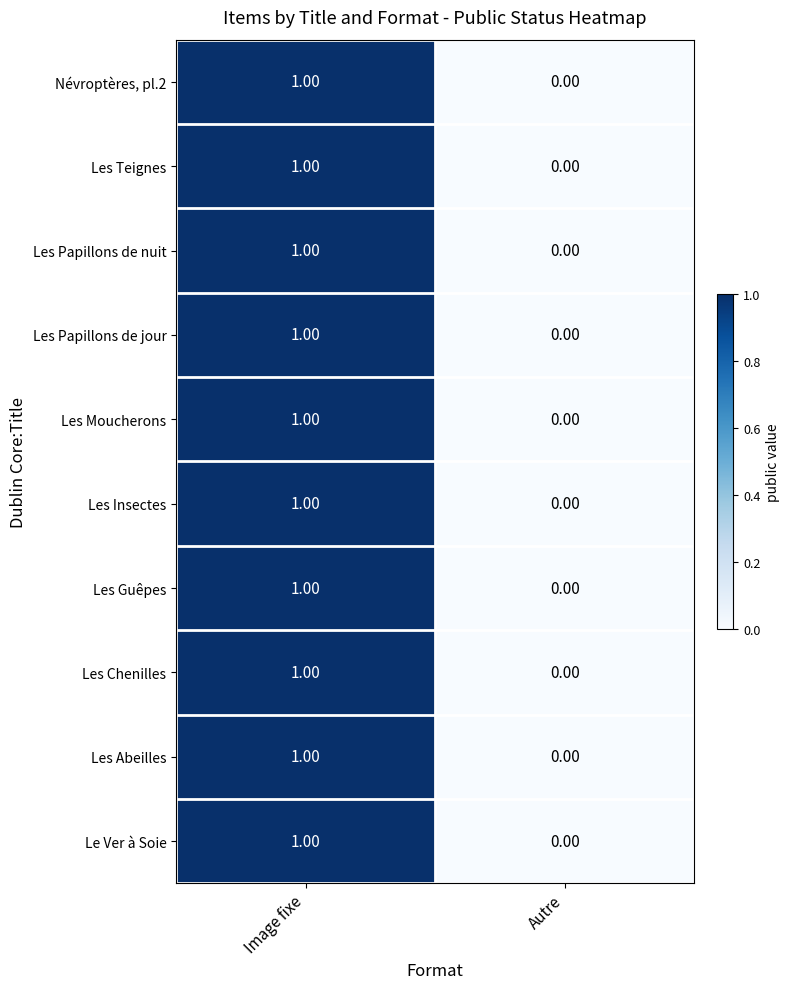

List the labels in order of Le Ver à Soie value, smallest first.

Autre, Image fixe